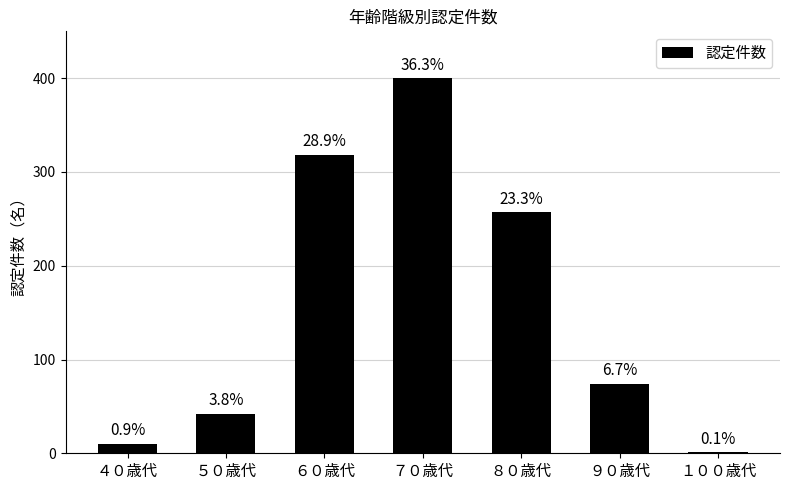

Is it true that the value at ６０歳代 is 318?

True